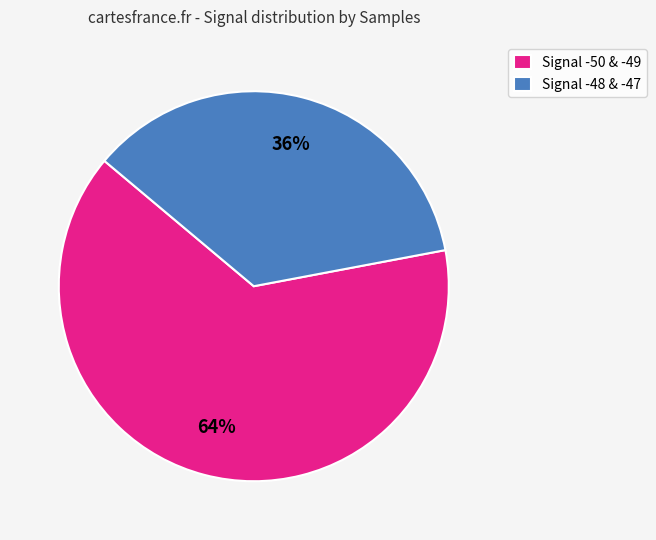

Approximately how many times larger is the value at Signal -50 & -49 compared to Signal -48 & -47?

1.8